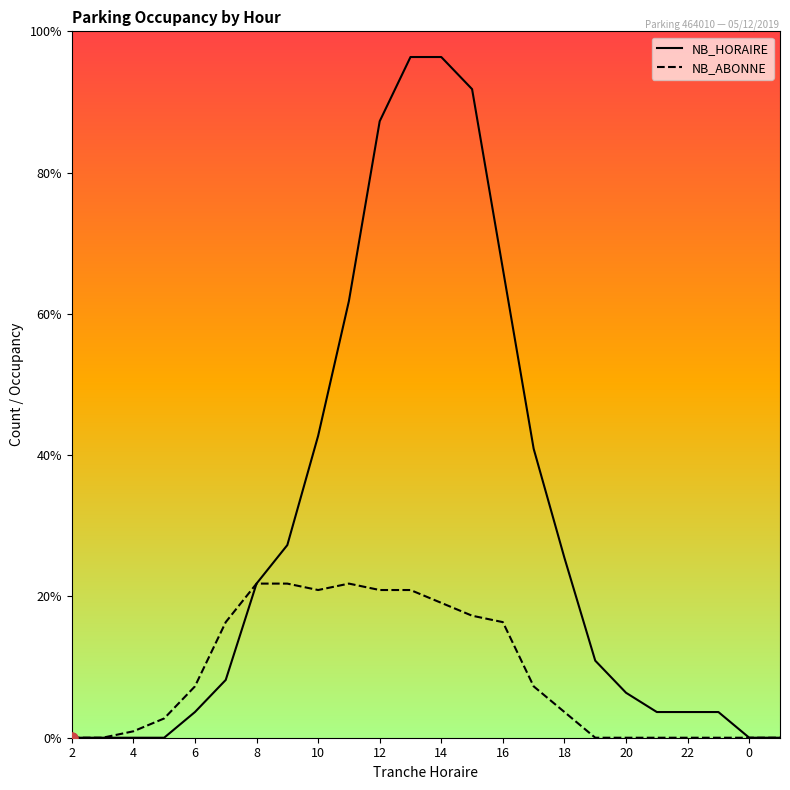

Is this an area chart (filled region under the line)?

No